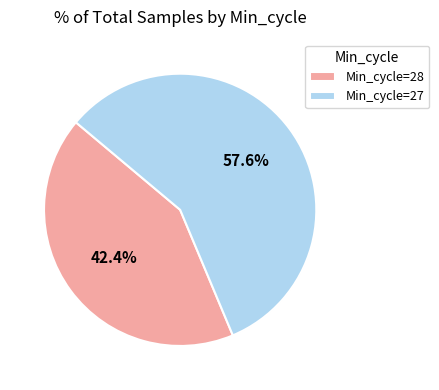

Which category has the biggest portion of the pie?

Min_cycle=27